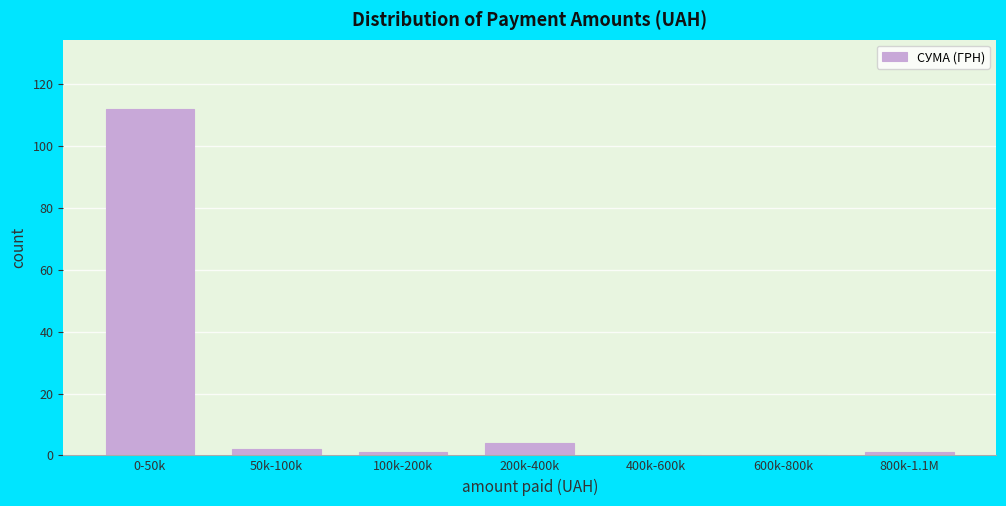

Reading left to right, what are all the values shown in this chart?

0-50k=112	50k-100k=2	100k-200k=1	200k-400k=4	400k-600k=0	600k-800k=0	800k-1.1M=1